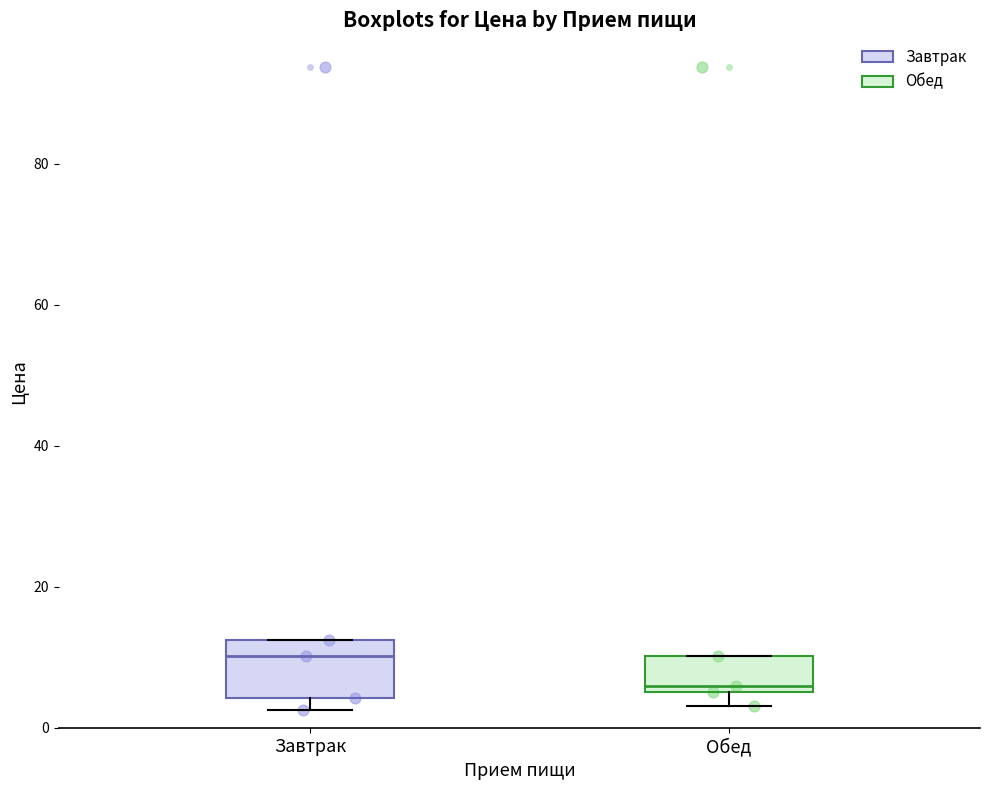

Comparing the boxes themselves (not the whiskers), which one is the tallest?

Завтрак